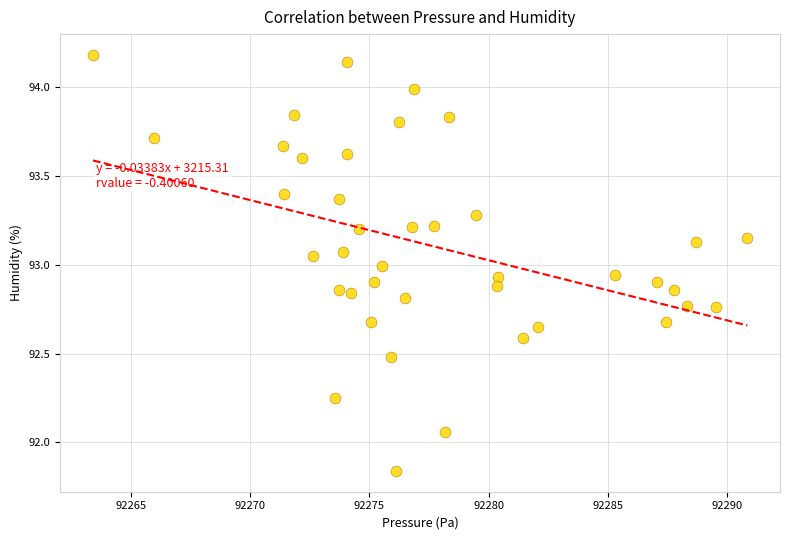

What is the range of Y values (max minus min)?

2.3